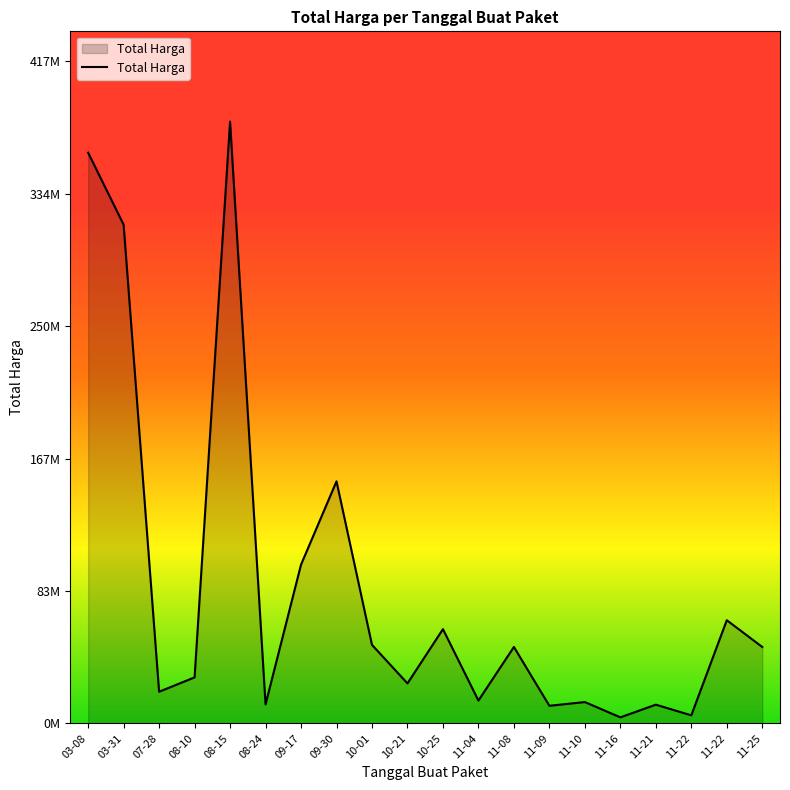

Approximately how many times larger is the value at 09-17 compared to 11-09?

9.0